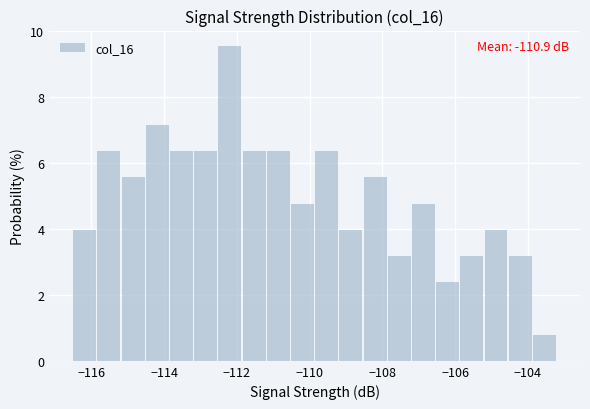

Read against the x-axis, roughly where is the centre of the tallest bar?

-112.2